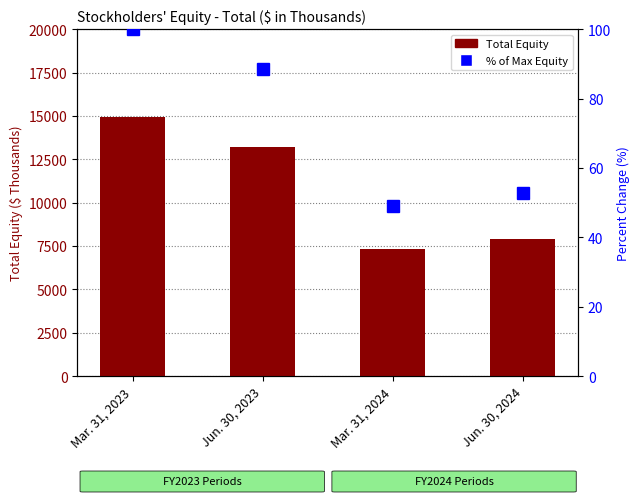

At which category is the sum across all series the highest?

Mar. 31, 2023